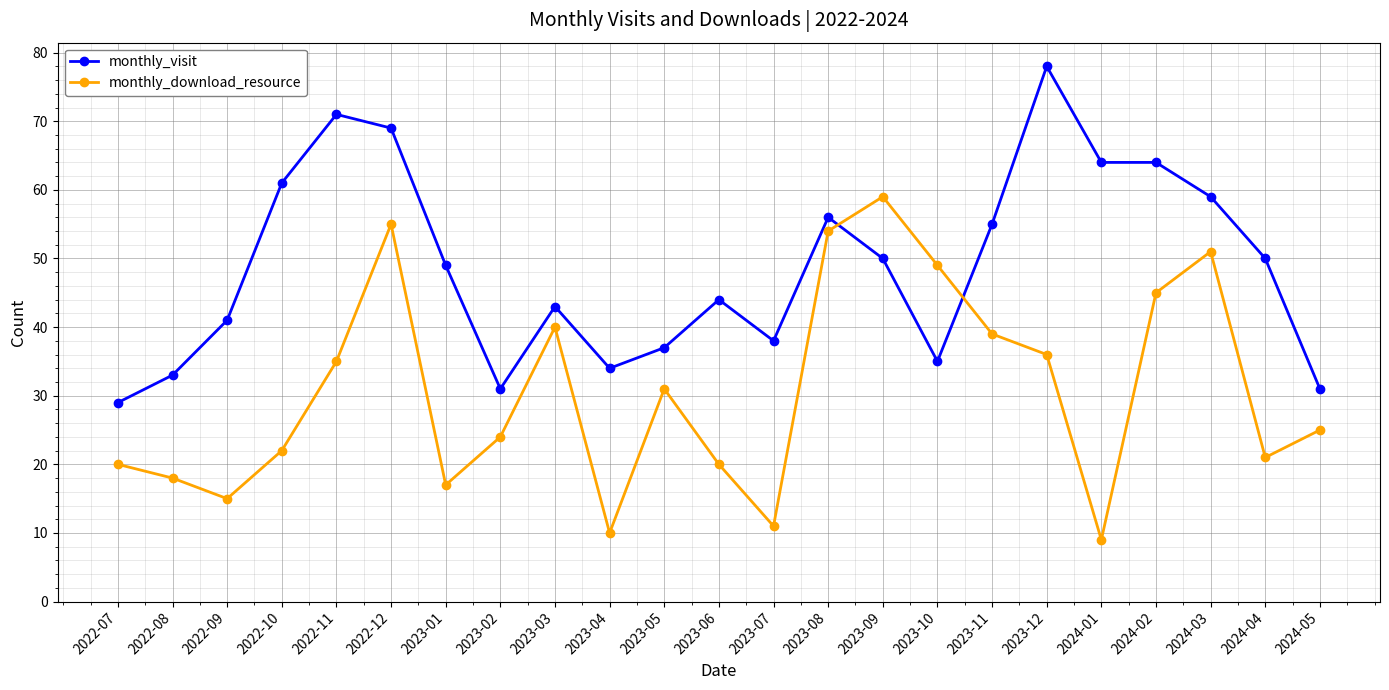

Which series has the largest total across all categories?

monthly_visit